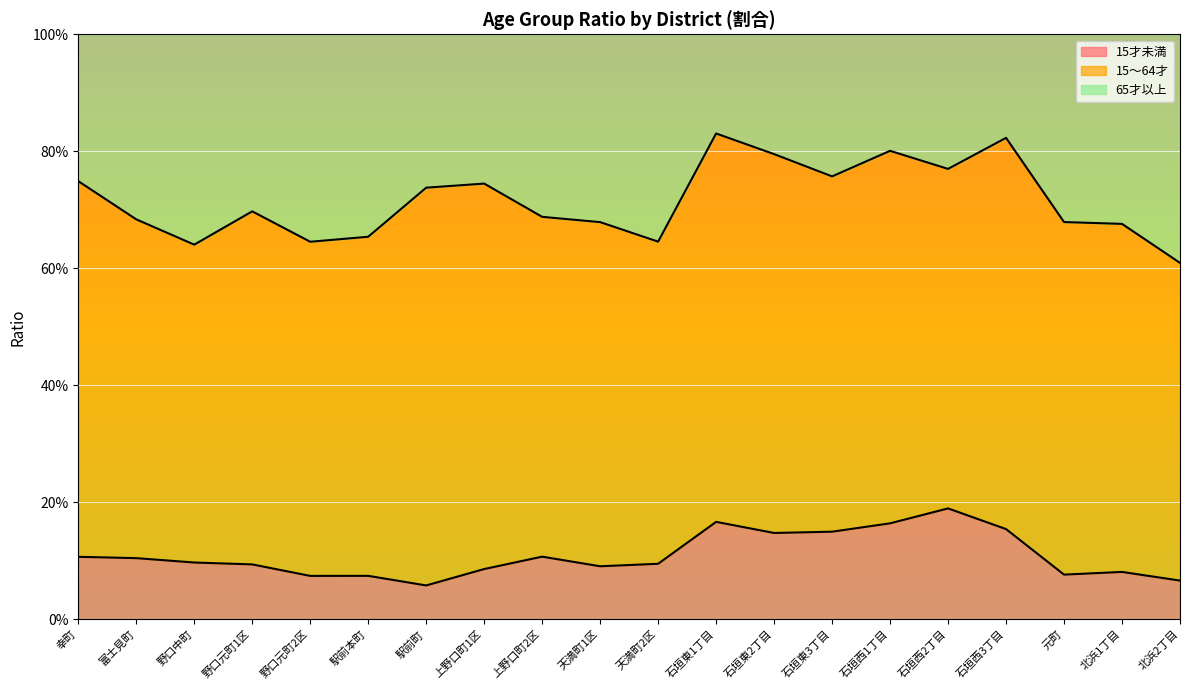

What are all the series names shown in the legend?

15才未満, 15～64才, 65才以上